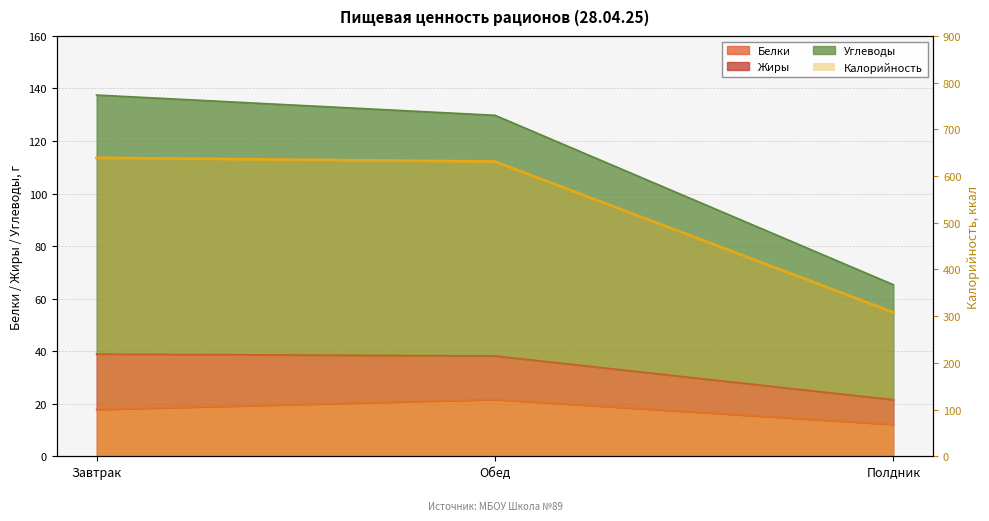

Reading left to right, what are all the values shown in this chart?

Завтрак=639	Обед=631	Полдник=308